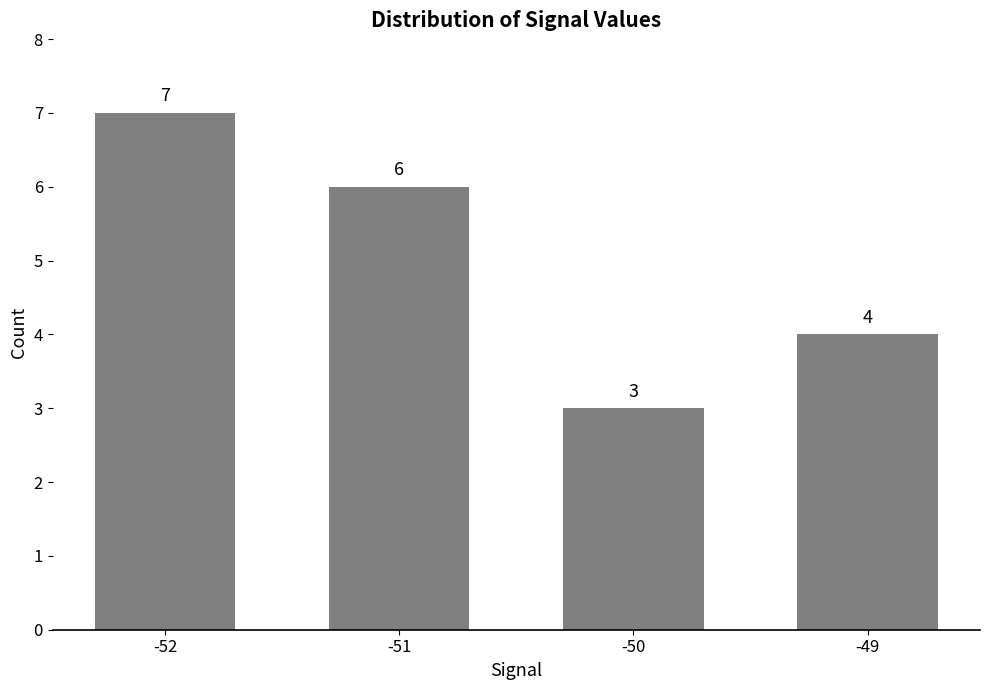

How many values are between 4 and 7?

3